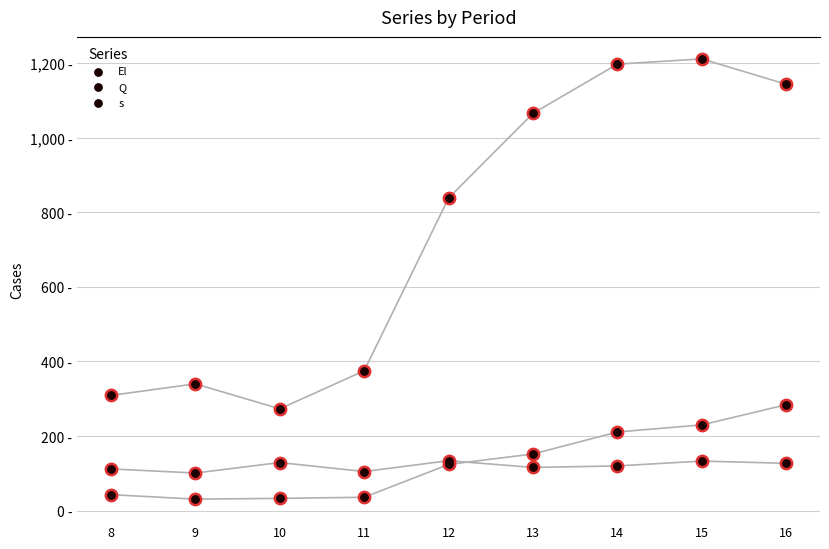

At which category is the sum across all series the highest?

15